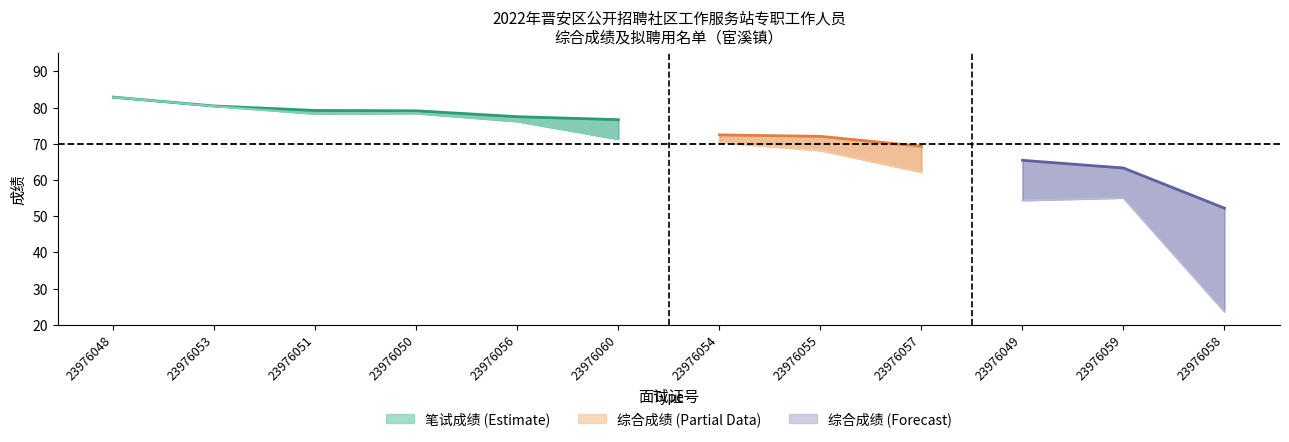

Reading left to right, what are all the values shown in this chart?

笔试成绩: 82.9	80.4	78.3	78.4	76.2	71.3	70.4	68.2	62.2	54.4	55.1	23.7
综合成绩: 82.9	80.5	79.2	79.1	77.5	76.7	72.5	72.1	69.3	65.5	63.3	52.2